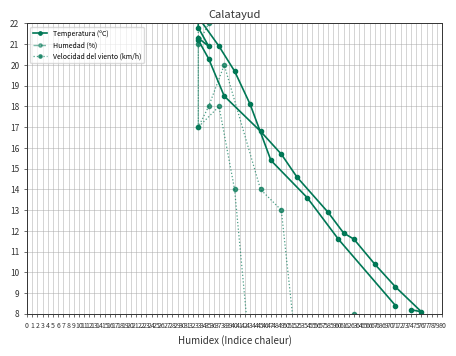

How many series are shown in this chart?

3